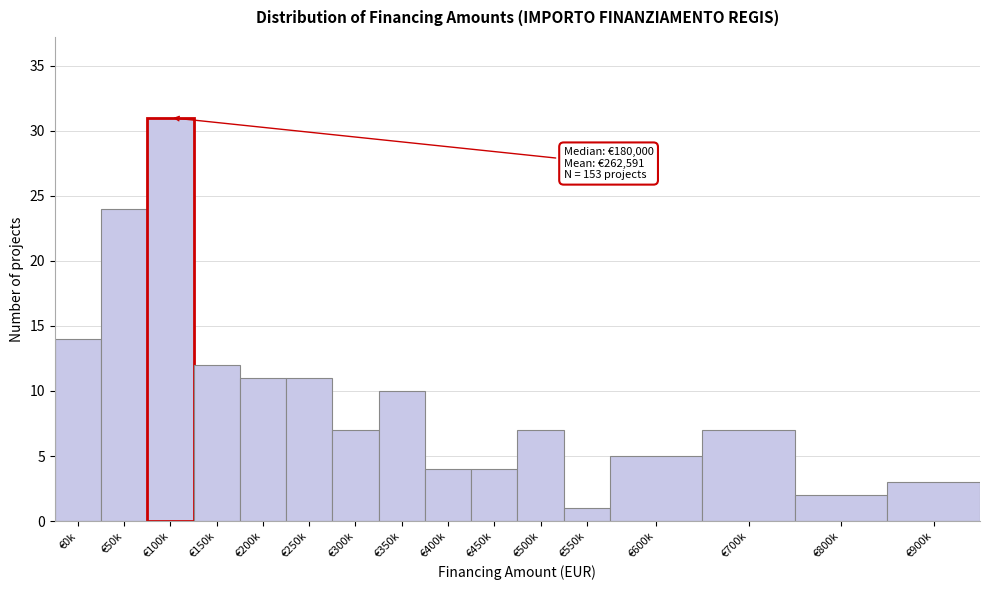

Reading right to left, extract all data points from this chart.

€900k=3	€800k=2	€700k=7	€600k=5	€550k=1	€500k=7	€450k=4	€400k=4	€350k=10	€300k=7	€250k=11	€200k=11	€150k=12	€100k=31	€50k=24	€0k=14